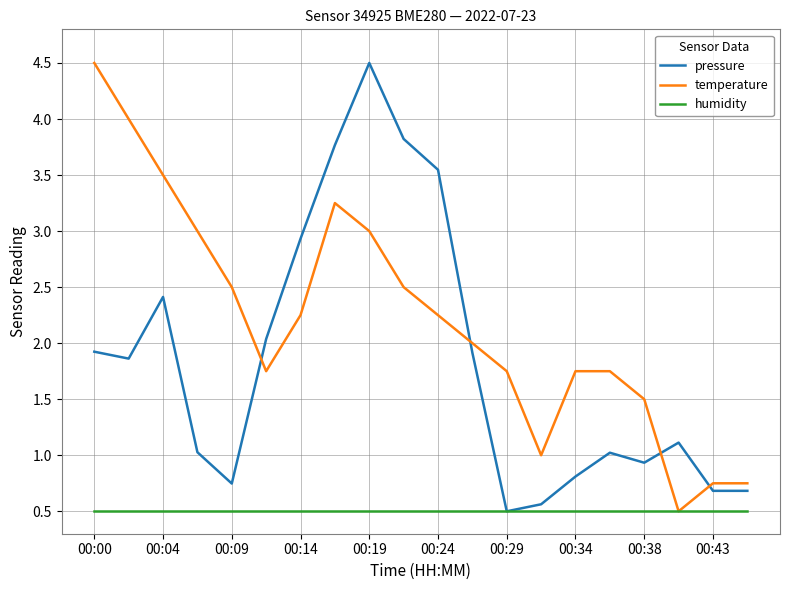

What is the minimum value shown in the chart?

0.5